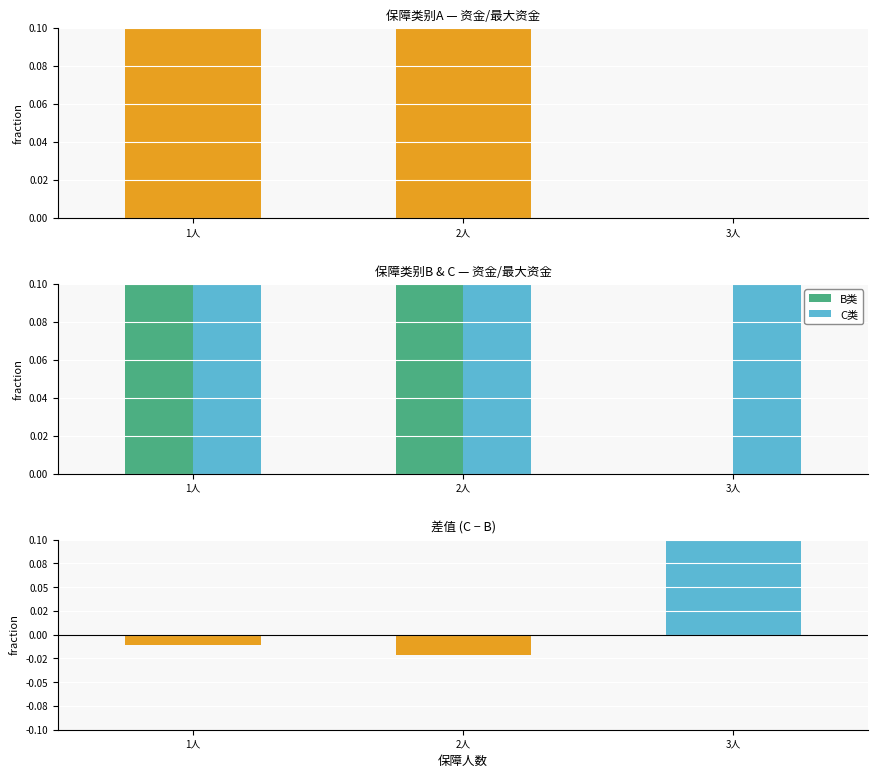

What is the sum of all B values?

1.0